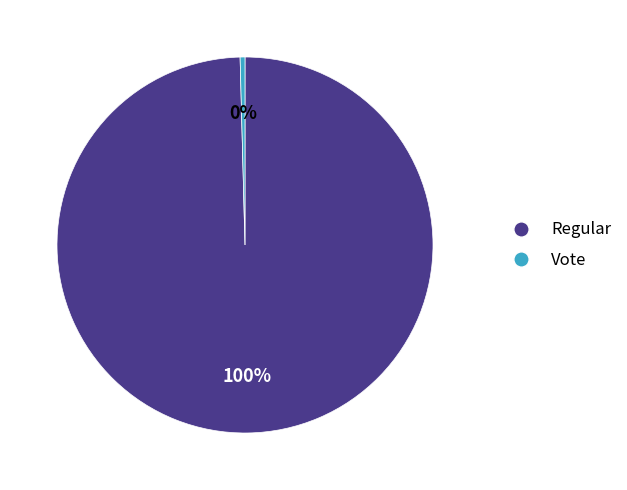

Is Vote the majority of the pie?

No